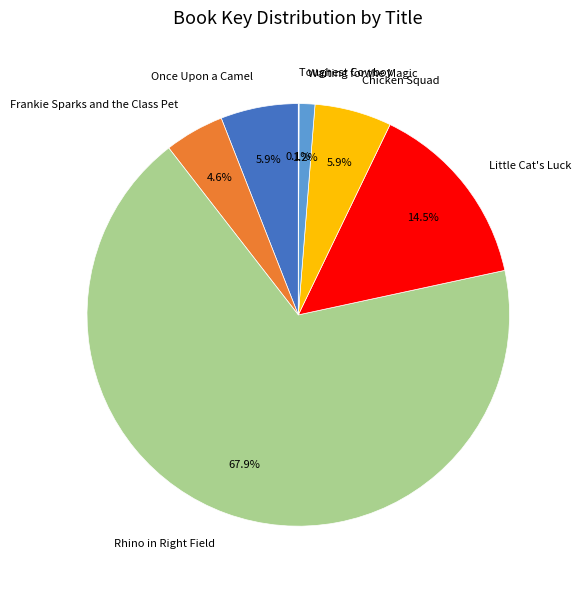

Which category has the biggest portion of the pie?

Rhino in Right Field